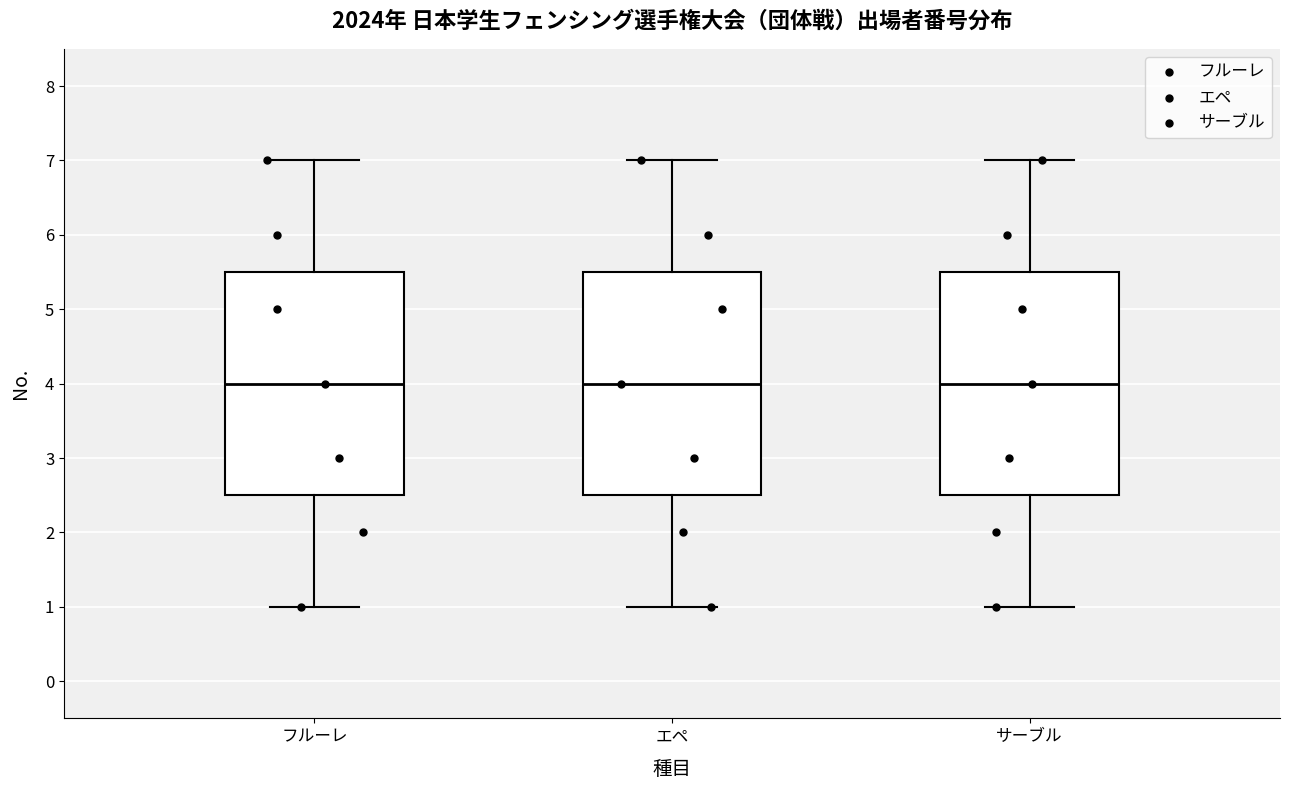

Where does the upper whisker of the box for サーブル end on the y-axis? The values are not printed on the chart, so give them approximately, as read against the axis.

7.0